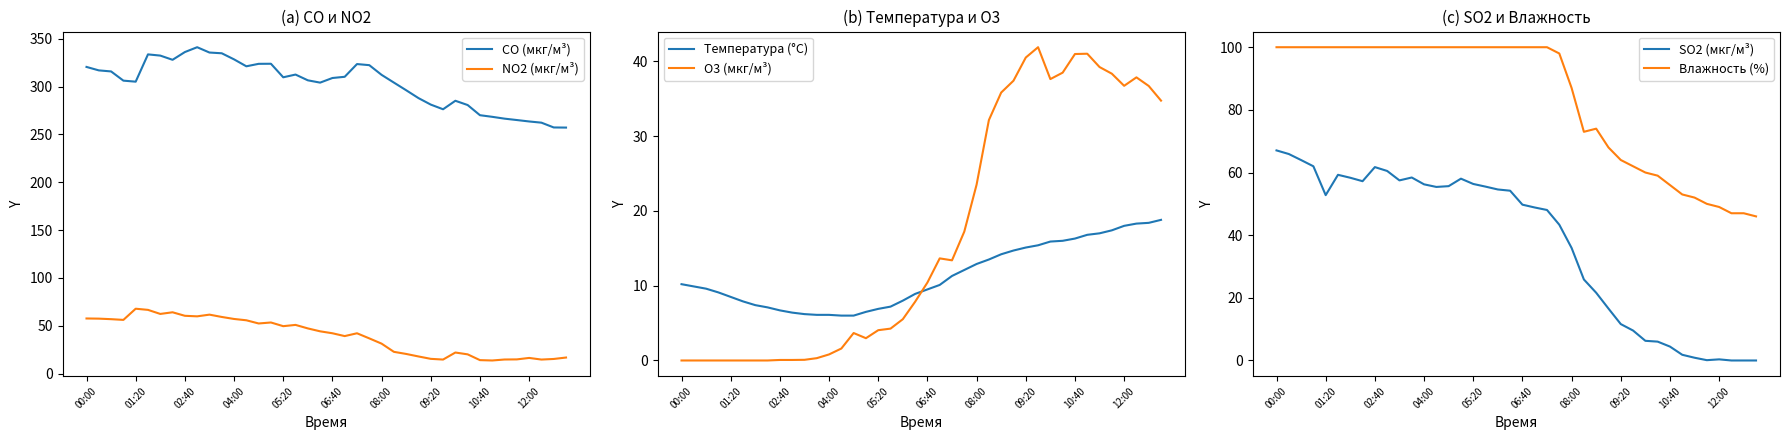

What is the value of the NO2 (мкг/м³) point at the 33rd from the left?

14.2